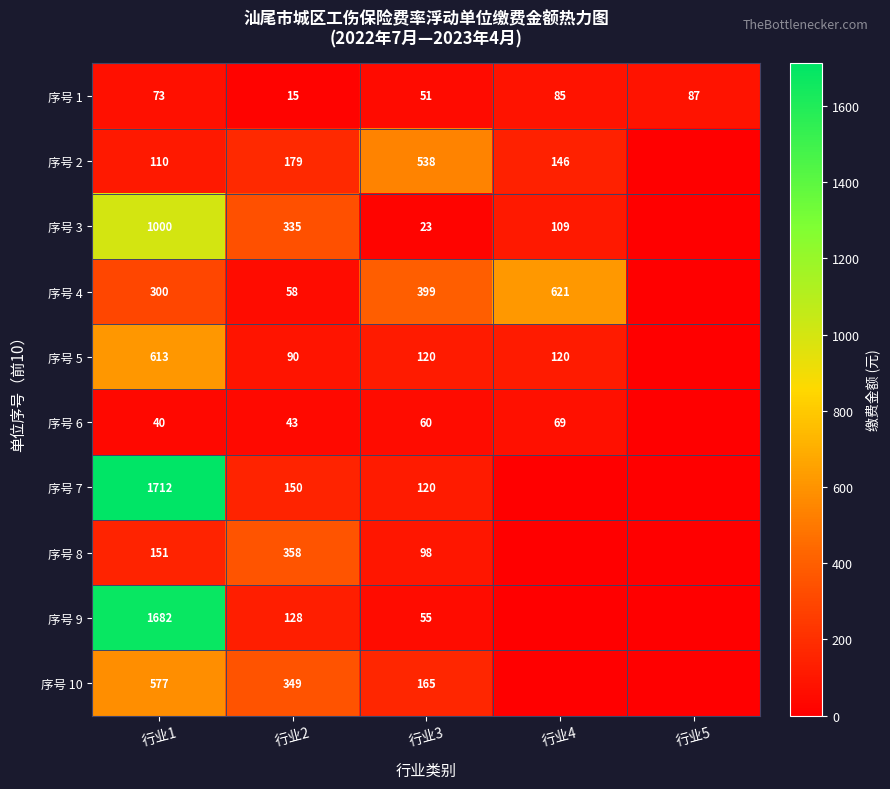

What is the total value across all series at 行业3?

1629